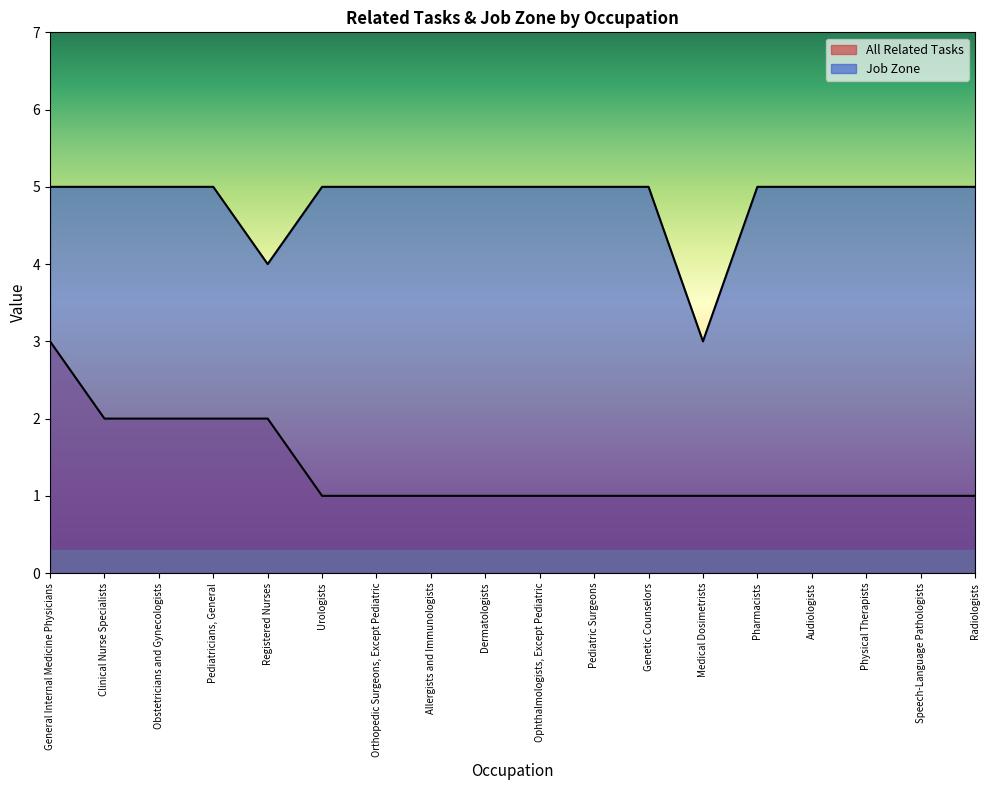

What is the label of the 14th point from the left?

Pharmacists